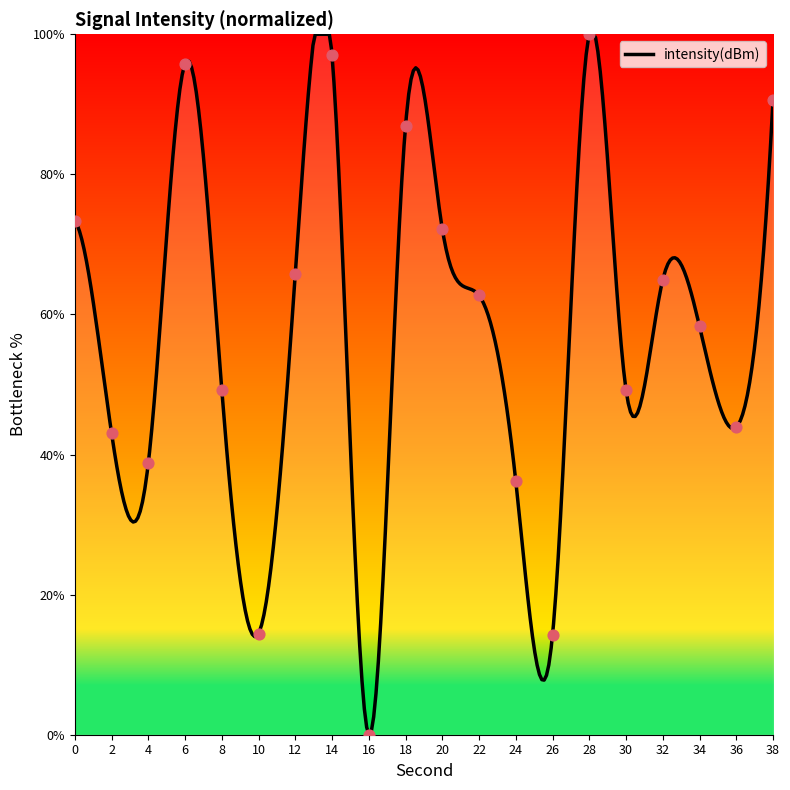

What is the change in value from 4 to 10?

-24.3